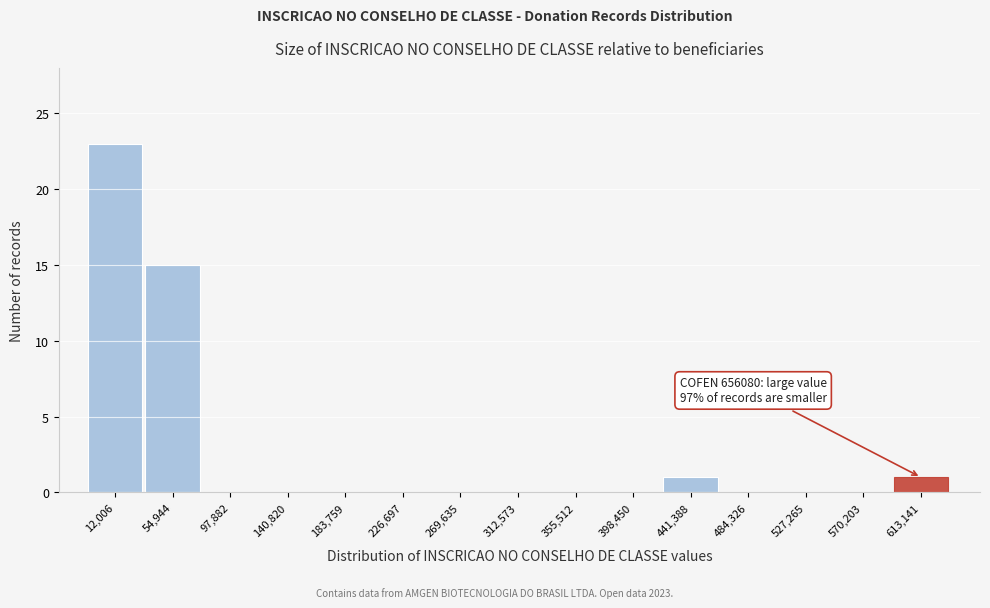

Reading right to left, transcribe all the data shown in this chart.

613,141=1	570,203=0	527,265=0	484,326=0	441,388=1	398,450=0	355,512=0	312,573=0	269,635=0	226,697=0	183,759=0	140,820=0	97,882=0	54,944=15	12,006=23